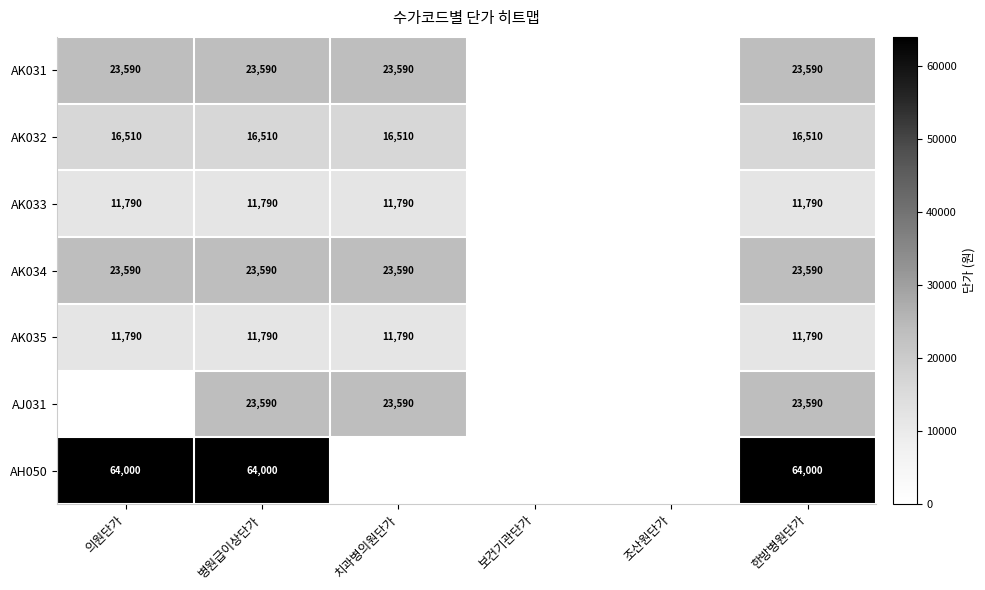

What is the spread (max minus min) of values at 한방병원단가?

52210